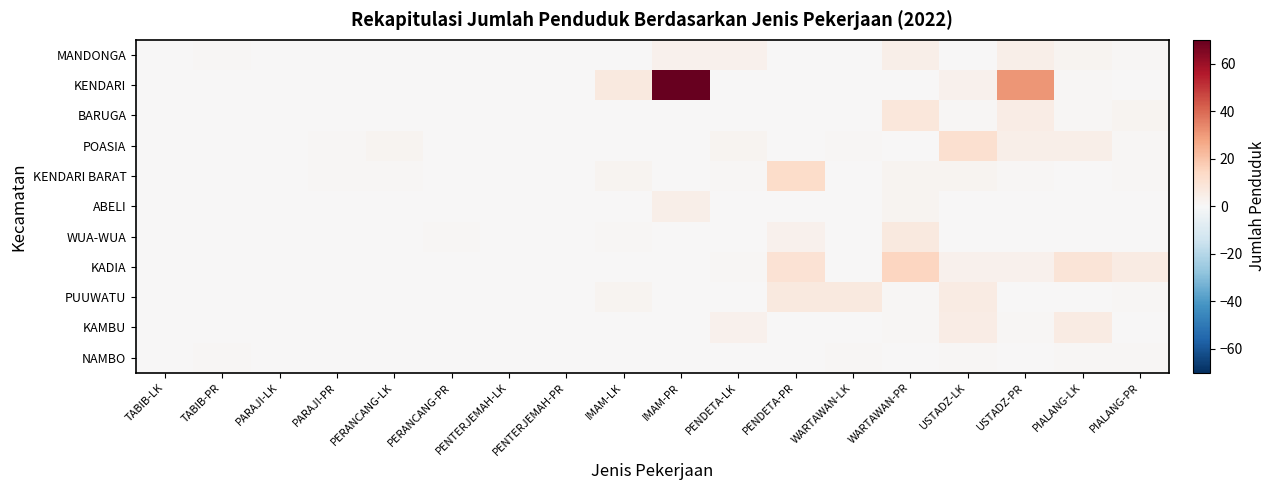

Reading left to right, list all the values displayed in this chart.

MANDONGA: TABIB-LK=0	TABIB-PR=1	PARAJI-LK=0	PARAJI-PR=0	PERANCANG-LK=0	PERANCANG-PR=0	PENTERJEMAH-LK=0	PENTERJEMAH-PR=0	IMAM-LK=0	IMAM-PR=3	PENDETA-LK=3	PENDETA-PR=0	WARTAWAN-LK=0	WARTAWAN-PR=4	USTADZ-LK=0	USTADZ-PR=4	PIALANG-LK=2	PIALANG-PR=1
KENDARI: TABIB-LK=0	TABIB-PR=0	PARAJI-LK=0	PARAJI-PR=0	PERANCANG-LK=0	PERANCANG-PR=0	PENTERJEMAH-LK=0	PENTERJEMAH-PR=0	IMAM-LK=7	IMAM-PR=70	PENDETA-LK=0	PENDETA-PR=0	WARTAWAN-LK=0	WARTAWAN-PR=0	USTADZ-LK=3	USTADZ-PR=31	PIALANG-LK=1	PIALANG-PR=0
BARUGA: TABIB-LK=0	TABIB-PR=0	PARAJI-LK=0	PARAJI-PR=0	PERANCANG-LK=0	PERANCANG-PR=0	PENTERJEMAH-LK=0	PENTERJEMAH-PR=0	IMAM-LK=0	IMAM-PR=0	PENDETA-LK=0	PENDETA-PR=0	WARTAWAN-LK=0	WARTAWAN-PR=8	USTADZ-LK=1	USTADZ-PR=5	PIALANG-LK=1	PIALANG-PR=2
POASIA: TABIB-LK=0	TABIB-PR=0	PARAJI-LK=0	PARAJI-PR=1	PERANCANG-LK=2	PERANCANG-PR=0	PENTERJEMAH-LK=0	PENTERJEMAH-PR=0	IMAM-LK=0	IMAM-PR=0	PENDETA-LK=2	PENDETA-PR=0	WARTAWAN-LK=1	WARTAWAN-PR=0	USTADZ-LK=11	USTADZ-PR=4	PIALANG-LK=4	PIALANG-PR=1
KENDARI BARAT: TABIB-LK=0	TABIB-PR=0	PARAJI-LK=0	PARAJI-PR=1	PERANCANG-LK=1	PERANCANG-PR=0	PENTERJEMAH-LK=0	PENTERJEMAH-PR=0	IMAM-LK=2	IMAM-PR=0	PENDETA-LK=1	PENDETA-PR=13	WARTAWAN-LK=0	WARTAWAN-PR=2	USTADZ-LK=2	USTADZ-PR=1	PIALANG-LK=0	PIALANG-PR=1
ABELI: TABIB-LK=0	TABIB-PR=0	PARAJI-LK=0	PARAJI-PR=0	PERANCANG-LK=0	PERANCANG-PR=0	PENTERJEMAH-LK=0	PENTERJEMAH-PR=0	IMAM-LK=0	IMAM-PR=4	PENDETA-LK=0	PENDETA-PR=0	WARTAWAN-LK=0	WARTAWAN-PR=2	USTADZ-LK=0	USTADZ-PR=0	PIALANG-LK=0	PIALANG-PR=0
WUA-WUA: TABIB-LK=0	TABIB-PR=0	PARAJI-LK=0	PARAJI-PR=0	PERANCANG-LK=0	PERANCANG-PR=1	PENTERJEMAH-LK=0	PENTERJEMAH-PR=0	IMAM-LK=1	IMAM-PR=0	PENDETA-LK=0	PENDETA-PR=3	WARTAWAN-LK=0	WARTAWAN-PR=7	USTADZ-LK=0	USTADZ-PR=0	PIALANG-LK=0	PIALANG-PR=0
KADIA: TABIB-LK=0	TABIB-PR=0	PARAJI-LK=0	PARAJI-PR=0	PERANCANG-LK=0	PERANCANG-PR=0	PENTERJEMAH-LK=0	PENTERJEMAH-PR=0	IMAM-LK=0	IMAM-PR=0	PENDETA-LK=1	PENDETA-PR=10	WARTAWAN-LK=0	WARTAWAN-PR=15	USTADZ-LK=3	USTADZ-PR=3	PIALANG-LK=9	PIALANG-PR=6
PUUWATU: TABIB-LK=0	TABIB-PR=0	PARAJI-LK=0	PARAJI-PR=0	PERANCANG-LK=0	PERANCANG-PR=0	PENTERJEMAH-LK=0	PENTERJEMAH-PR=0	IMAM-LK=2	IMAM-PR=0	PENDETA-LK=0	PENDETA-PR=7	WARTAWAN-LK=7	WARTAWAN-PR=1	USTADZ-LK=6	USTADZ-PR=0	PIALANG-LK=0	PIALANG-PR=1
KAMBU: TABIB-LK=0	TABIB-PR=0	PARAJI-LK=0	PARAJI-PR=0	PERANCANG-LK=0	PERANCANG-PR=0	PENTERJEMAH-LK=0	PENTERJEMAH-PR=0	IMAM-LK=0	IMAM-PR=0	PENDETA-LK=3	PENDETA-PR=0	WARTAWAN-LK=0	WARTAWAN-PR=1	USTADZ-LK=5	USTADZ-PR=1	PIALANG-LK=6	PIALANG-PR=0
NAMBO: TABIB-LK=0	TABIB-PR=1	PARAJI-LK=0	PARAJI-PR=0	PERANCANG-LK=0	PERANCANG-PR=0	PENTERJEMAH-LK=0	PENTERJEMAH-PR=0	IMAM-LK=0	IMAM-PR=0	PENDETA-LK=0	PENDETA-PR=0	WARTAWAN-LK=1	WARTAWAN-PR=0	USTADZ-LK=1	USTADZ-PR=0	PIALANG-LK=1	PIALANG-PR=1